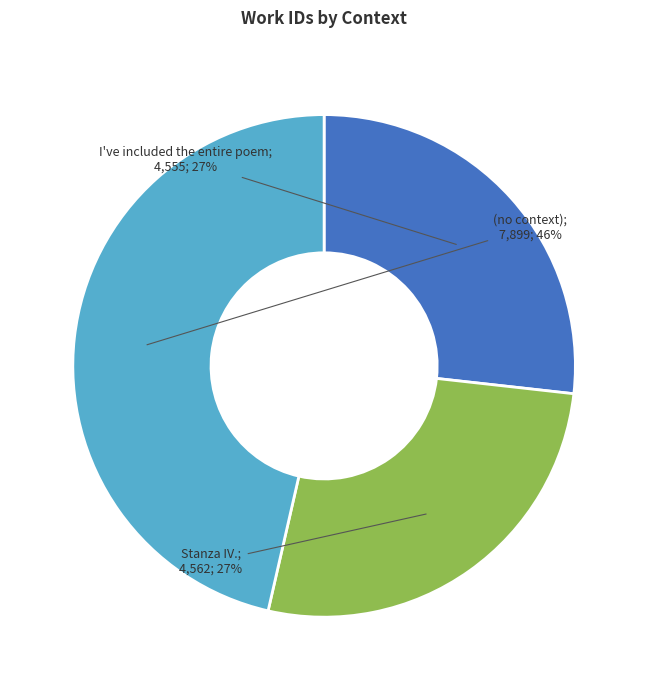

Is there any slice that represents more than half of the pie?

No